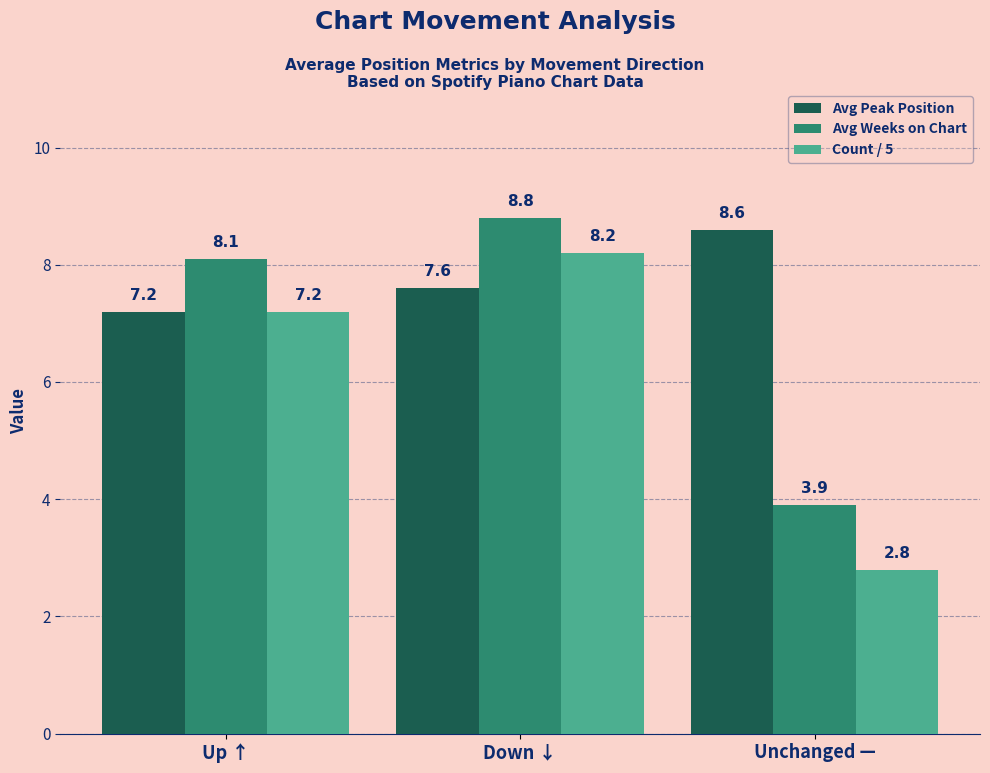

The value of Avg Peak Position at Down ↓ is 7.6. True or false?

True